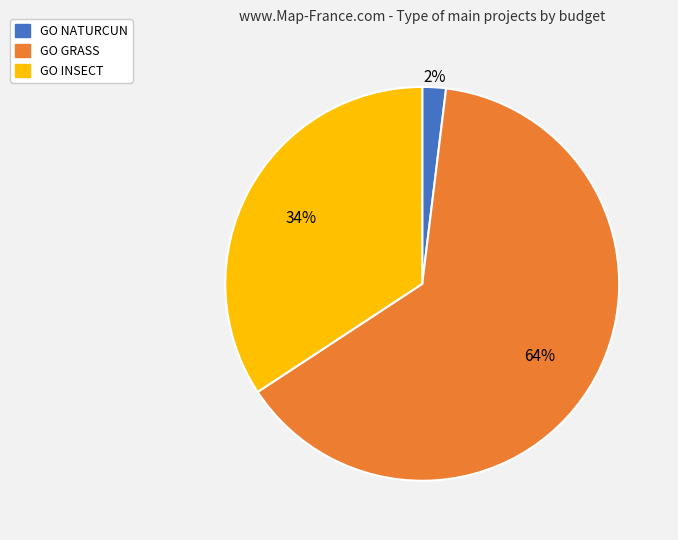

How many segments does this pie chart have?

3